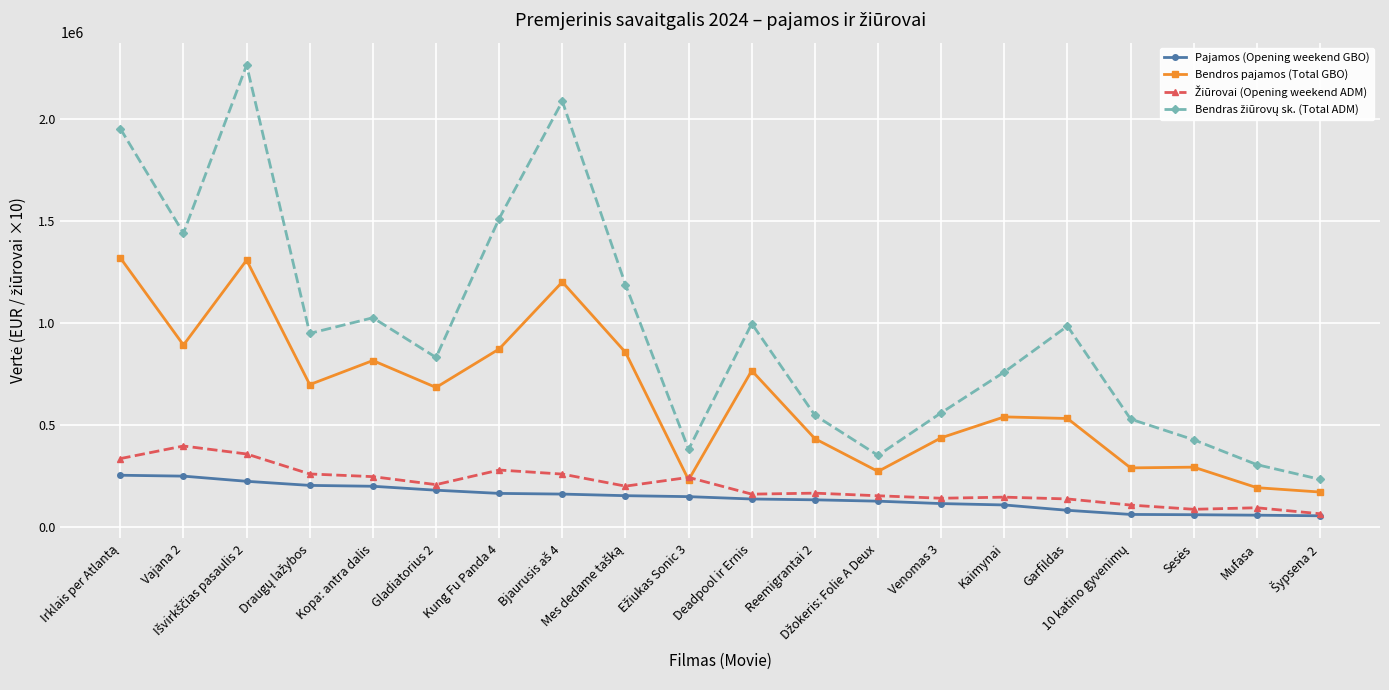

What is the spread (max minus min) of values at Vajana 2?

1192835.0